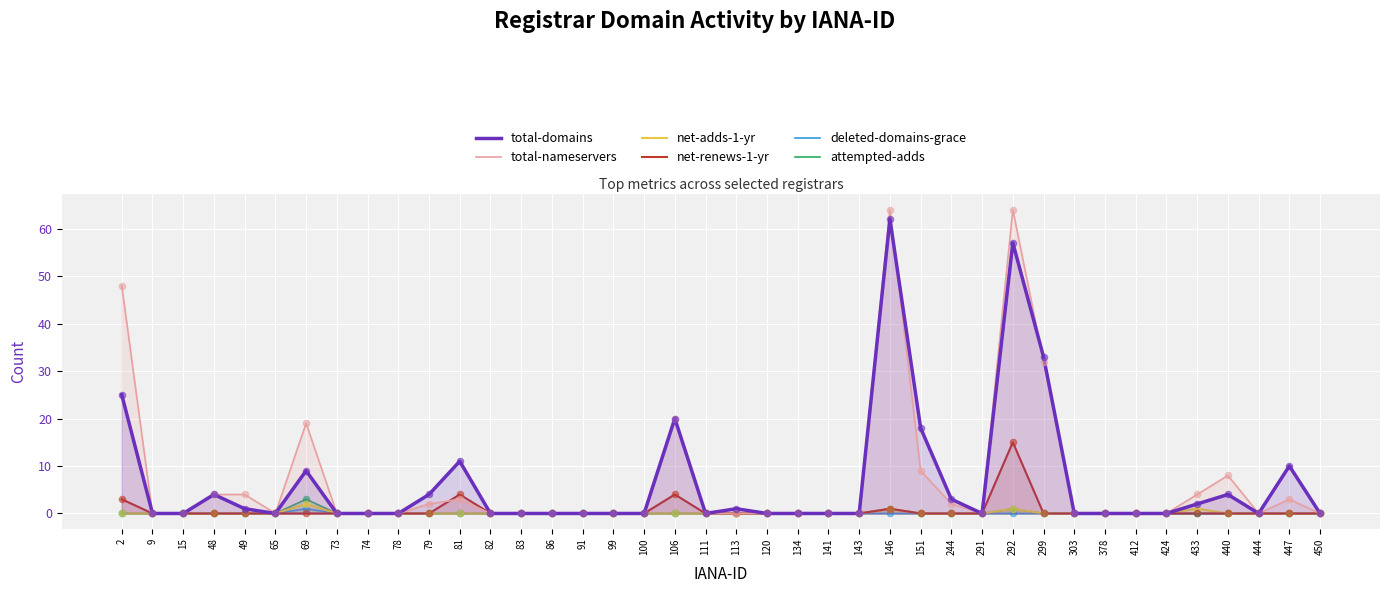

What is the total value across all series at 106?

44